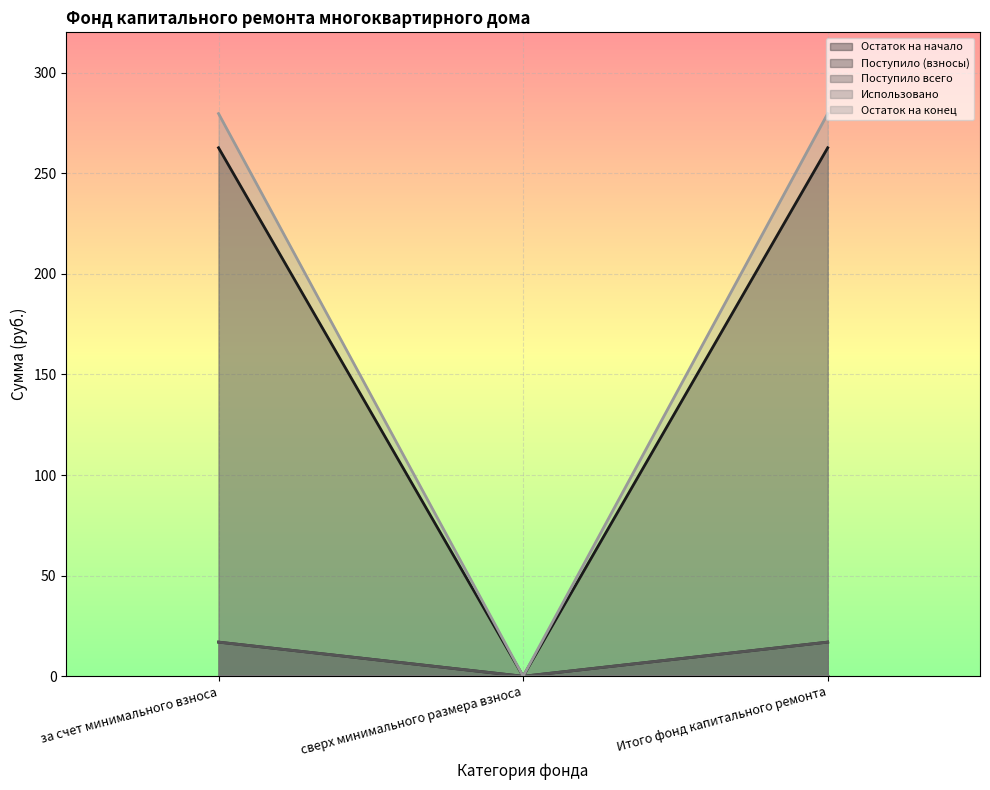

True or false: Поступило всего has a value of 17.0 at Итого фонд капитального ремонта.

True